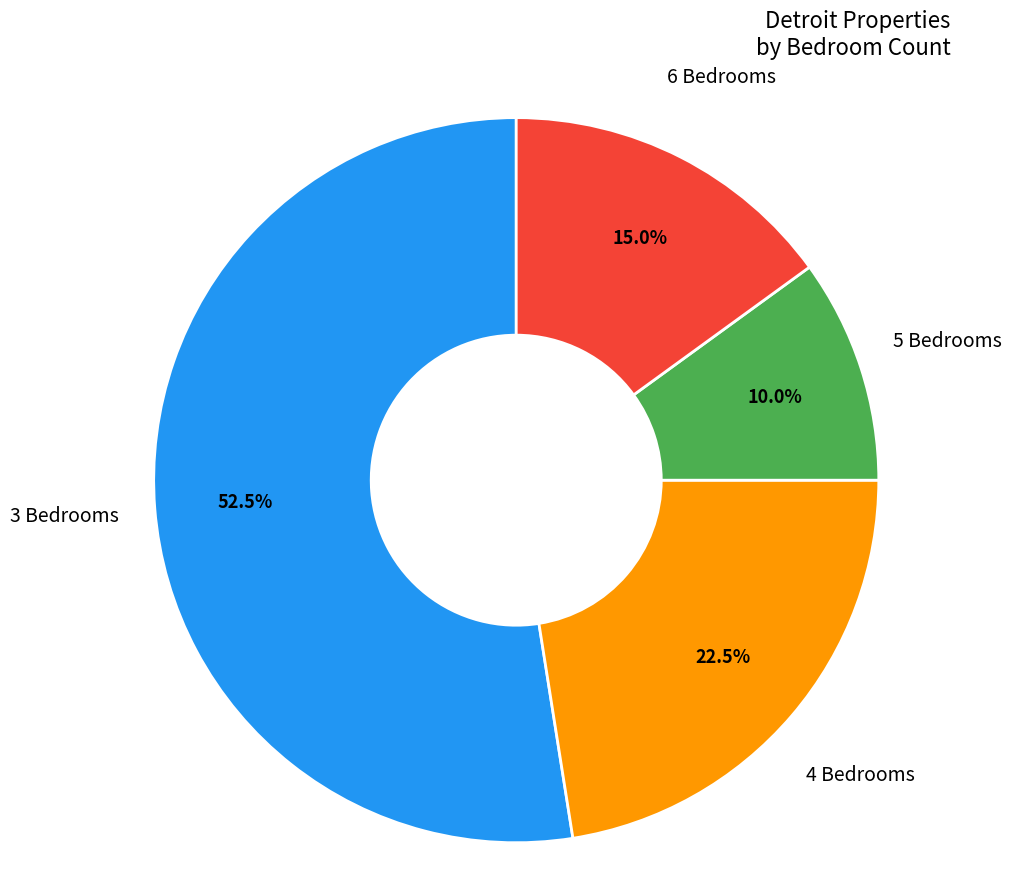

Is there any slice that represents more than half of the pie?

Yes